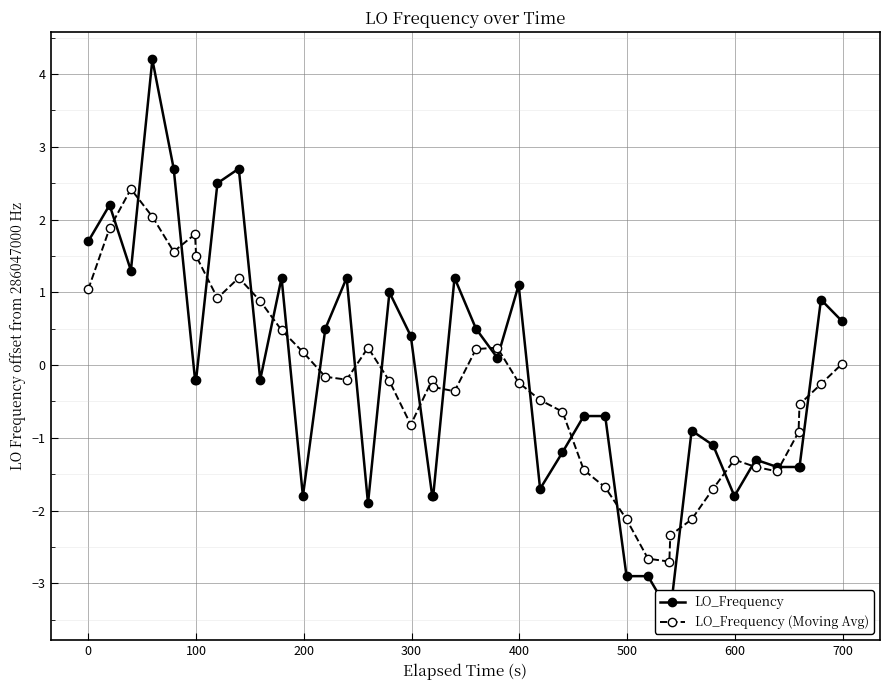

True or false: LO_Frequency (Moving Avg) has more than 2 interior local peaks.

True